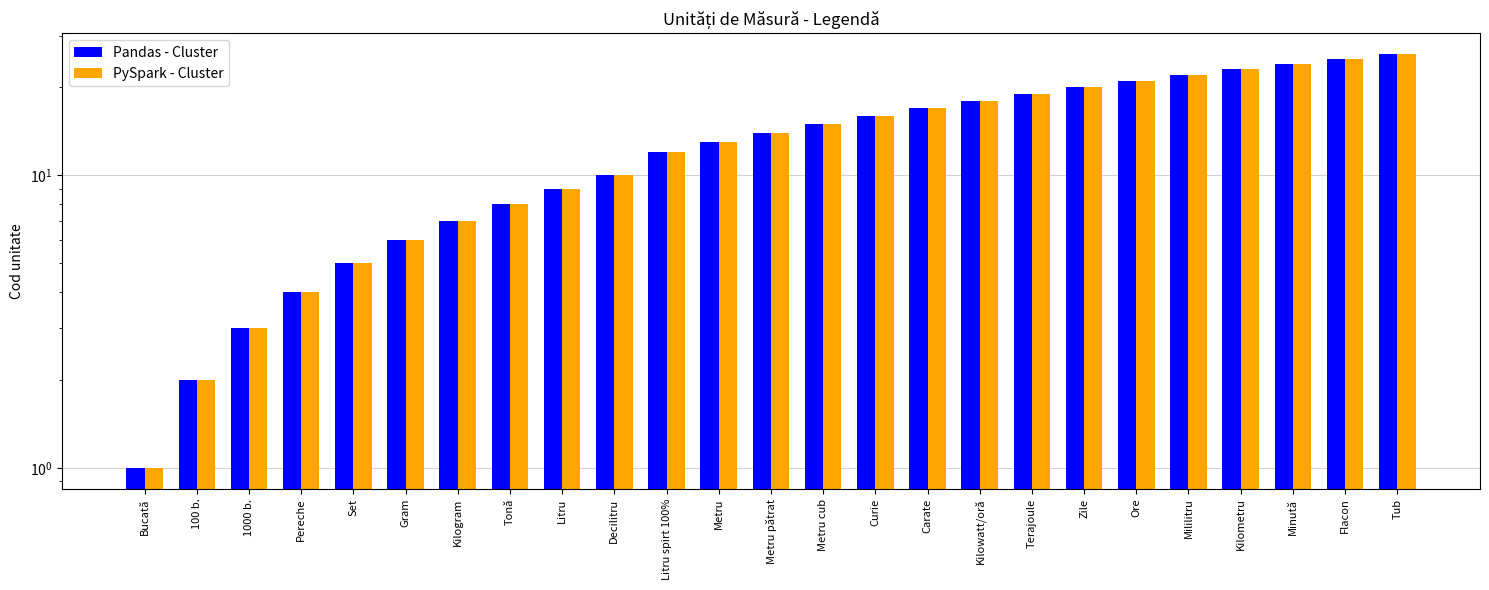

What is the lowest value of the Pandas - Cluster series?

1